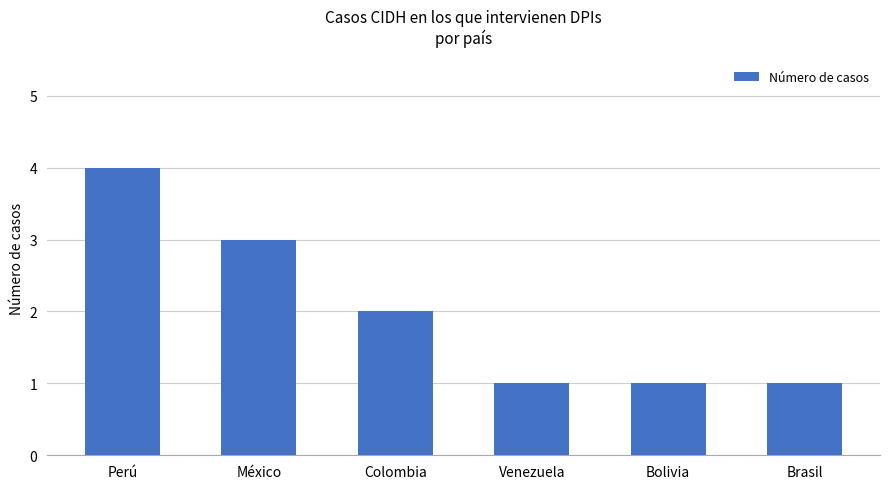

Does the chart contain any negative values?

No